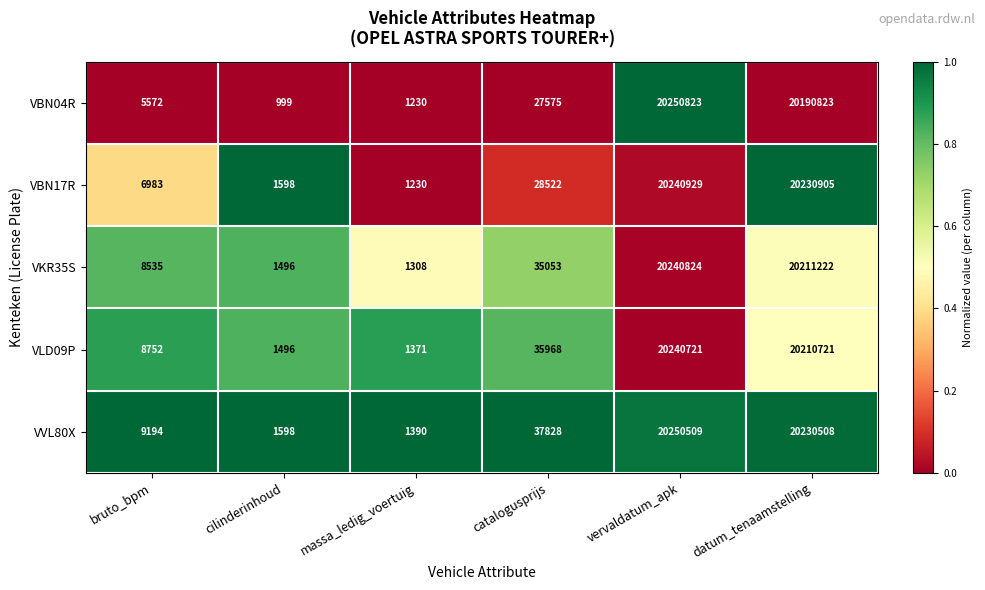

What is the spread (max minus min) of values at datum_tenaamstelling?

40082